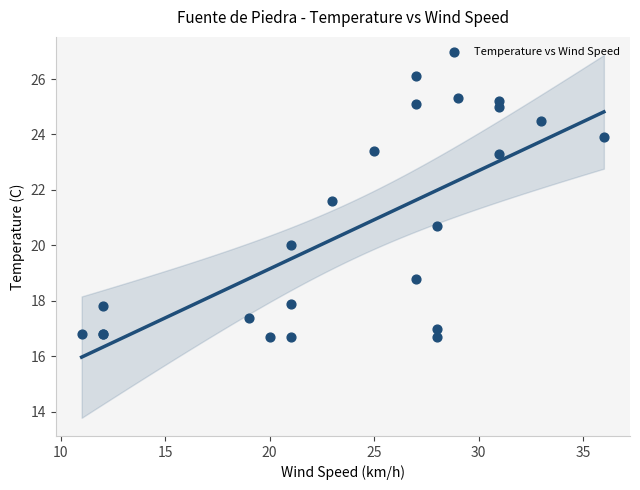

What Y value in the scatter plot is closest to 21?

20.7